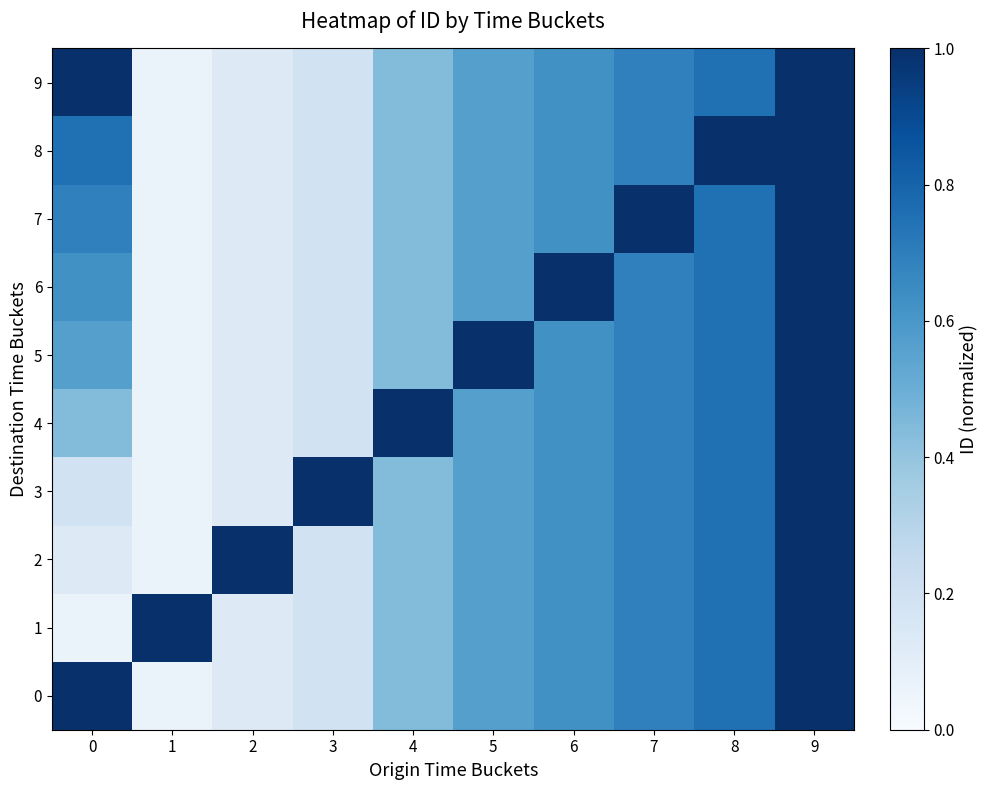

List the series in order of their peak value, lowest first.

0, 1, 2, 3, 4, 5, 6, 7, 8, 9